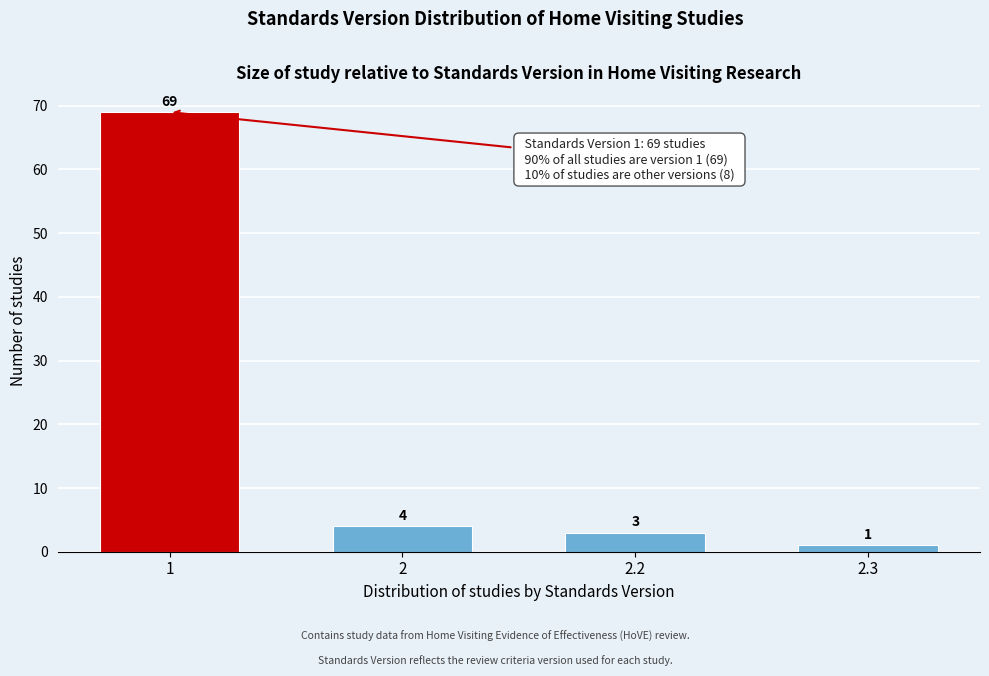

Reading left to right, transcribe all the data shown in this chart.

1=69	2=4	2.2=3	2.3=1